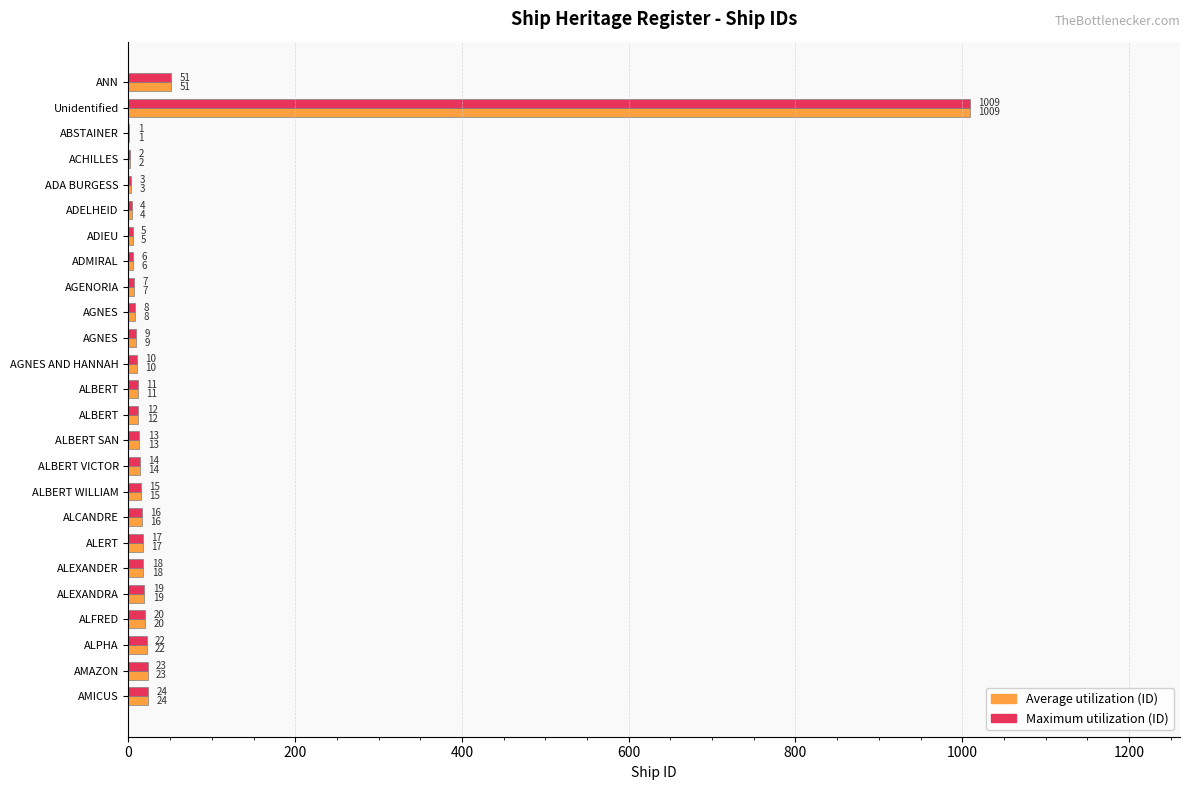

Count the number of categories in the chart.

25